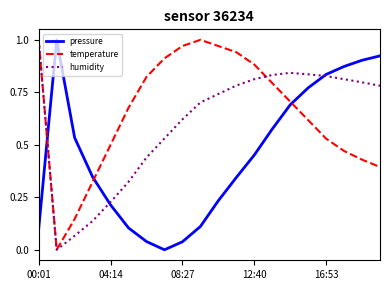

How many distinct data groups are displayed?

3